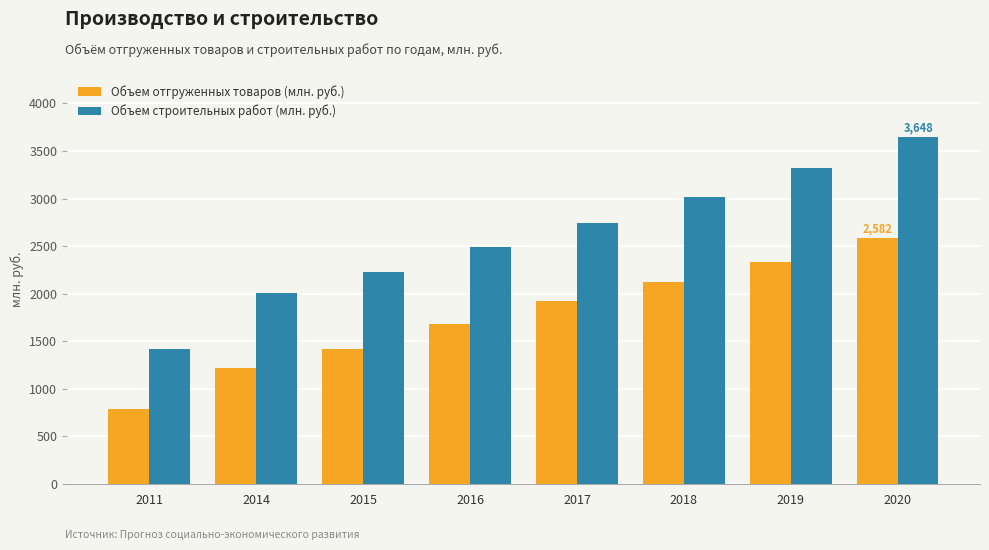

What is the value of the Объем строительных работ (млн. руб.) bar at the 2nd from the left?

2010.7